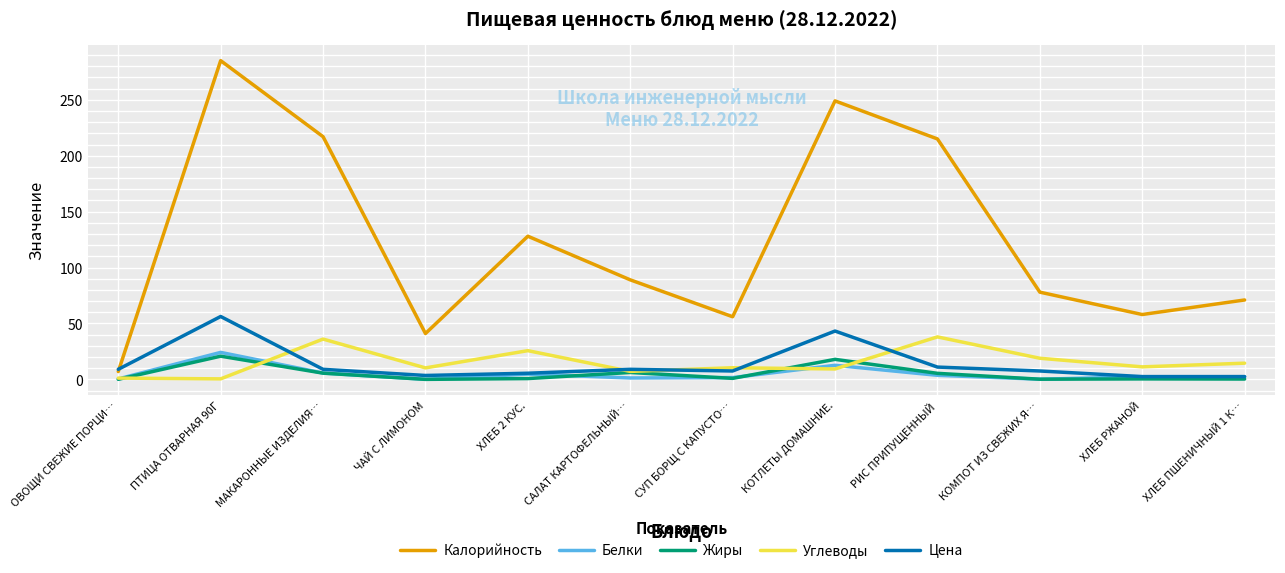

Which series changed the most between ОВОЩИ СВЕЖИЕ ПОРЦИ… and ХЛЕБ 2 КУС.?

Калорийность